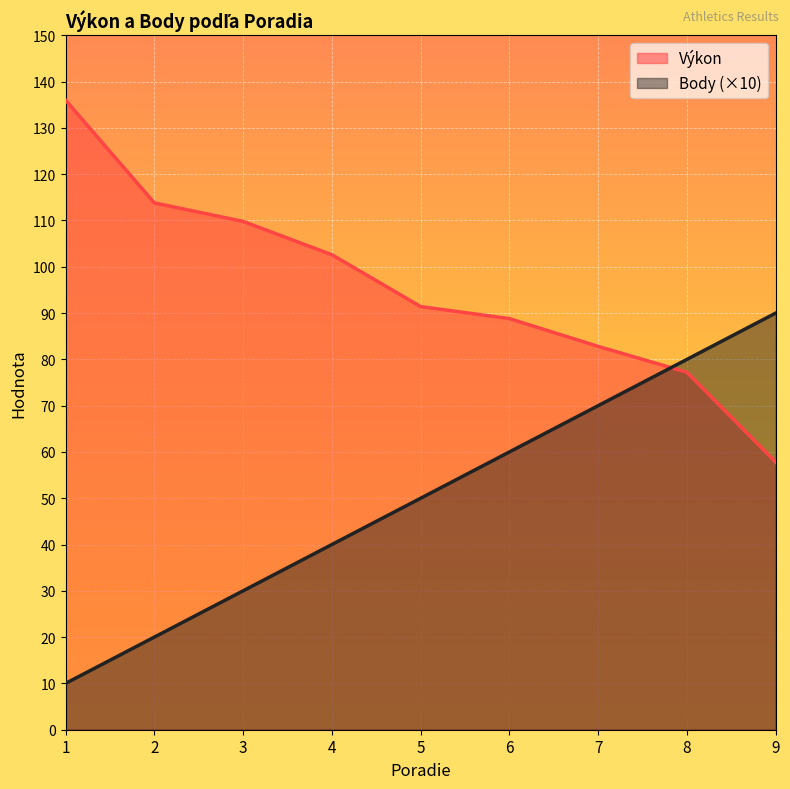

Does the chart display data point markers on the line(s)?

No